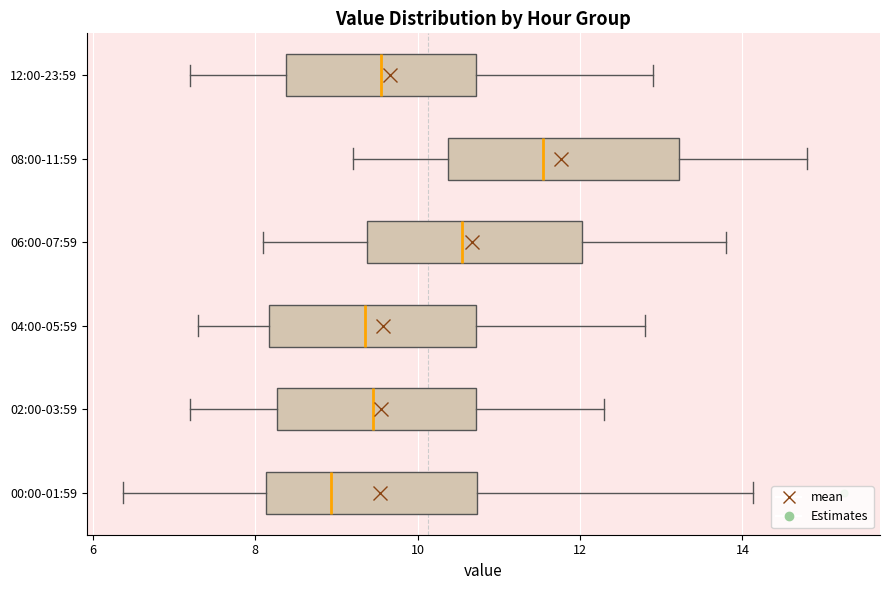

Reading bottom to top, read every box against the x-axis: the position of its median line, the range the box covers, and the ends of its whiskers. The values are not printed on the chart, so give them approximately, as read against the axis.

00:00-01:59: median 9.0, box 8.2 to 10.8, whiskers 6.4 to 14.2
02:00-03:59: median 9.4, box 8.2 to 10.8, whiskers 7.2 to 12.4
04:00-05:59: median 9.4, box 8.2 to 10.8, whiskers 7.4 to 12.8
06:00-07:59: median 10.6, box 9.4 to 12.0, whiskers 8.2 to 13.8
08:00-11:59: median 11.6, box 10.4 to 13.2, whiskers 9.2 to 14.8
12:00-23:59: median 9.6, box 8.4 to 10.8, whiskers 7.2 to 13.0